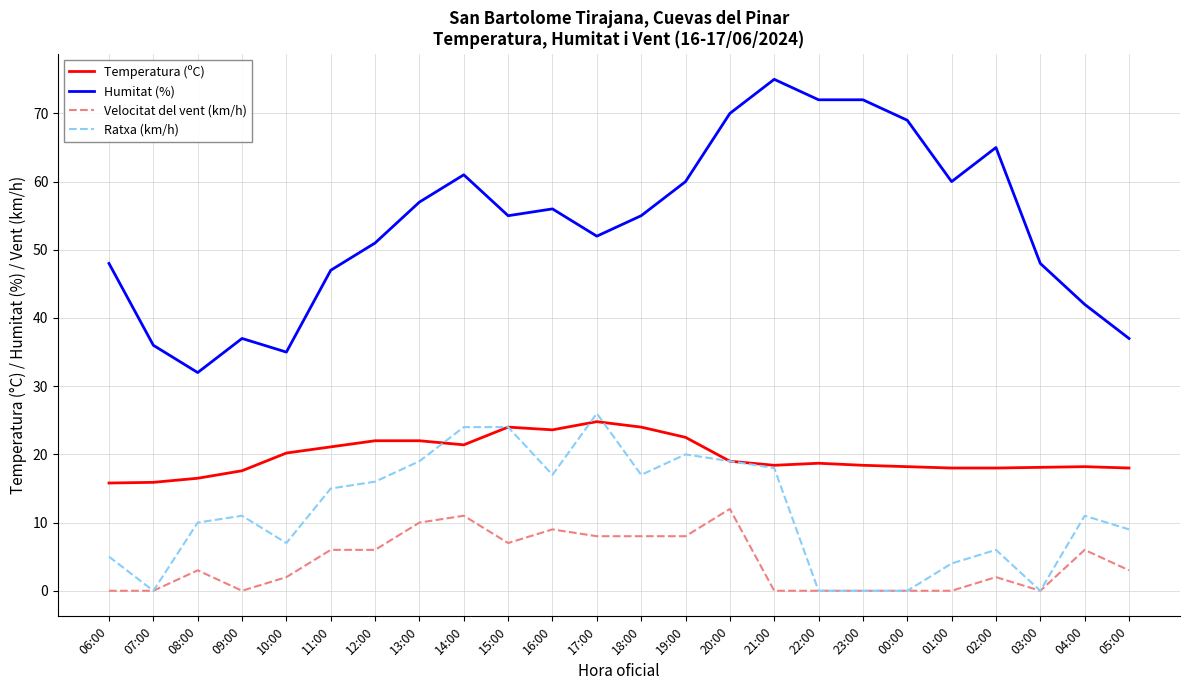

What is the sum of all Temperatura (ºC) values?

474.4